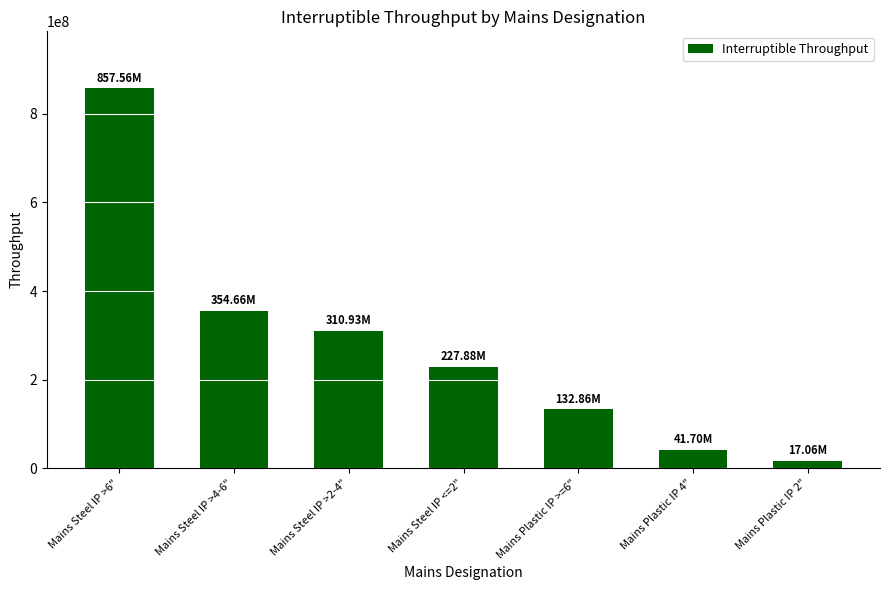

List the labels in order of value, largest first.

Mains Steel IP >6", Mains Steel IP >4-6", Mains Steel IP >2-4", Mains Steel IP <=2", Mains Plastic IP >=6", Mains Plastic IP 4", Mains Plastic IP 2"